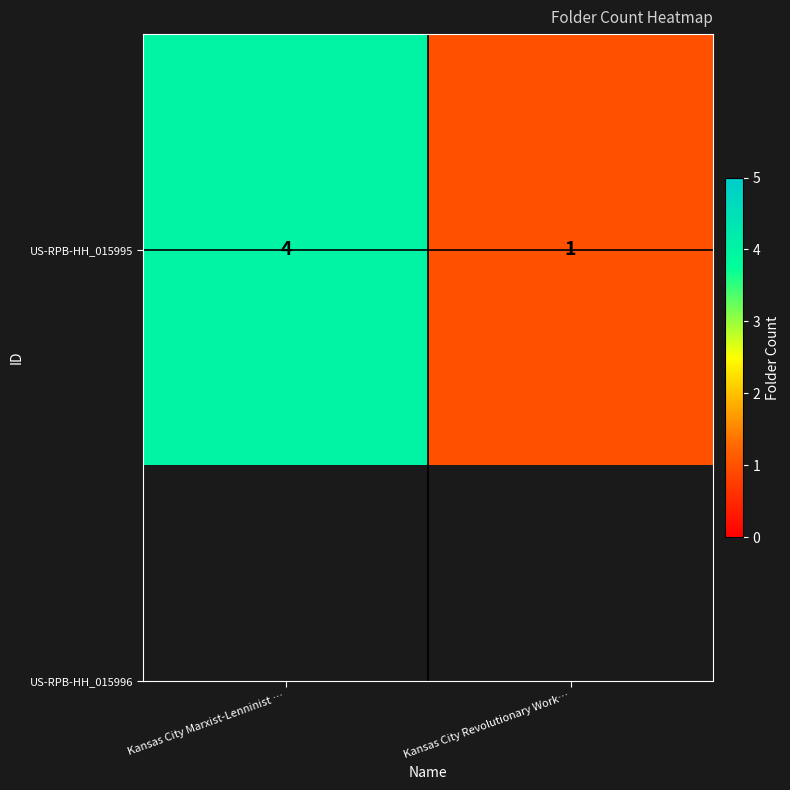

What is the approximate value at Kansas City Marxist-Lenninist …?

4